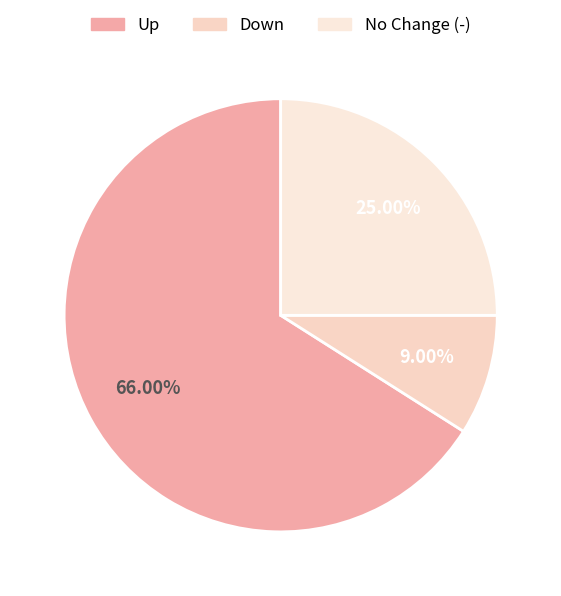

What is the majority slice?

Up